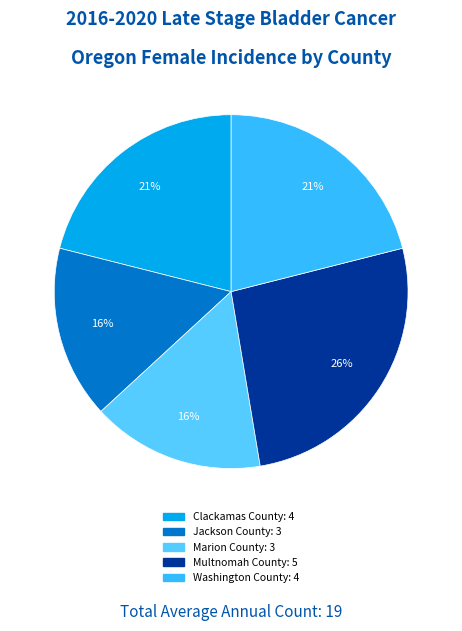

Count the number of slices in the pie.

5